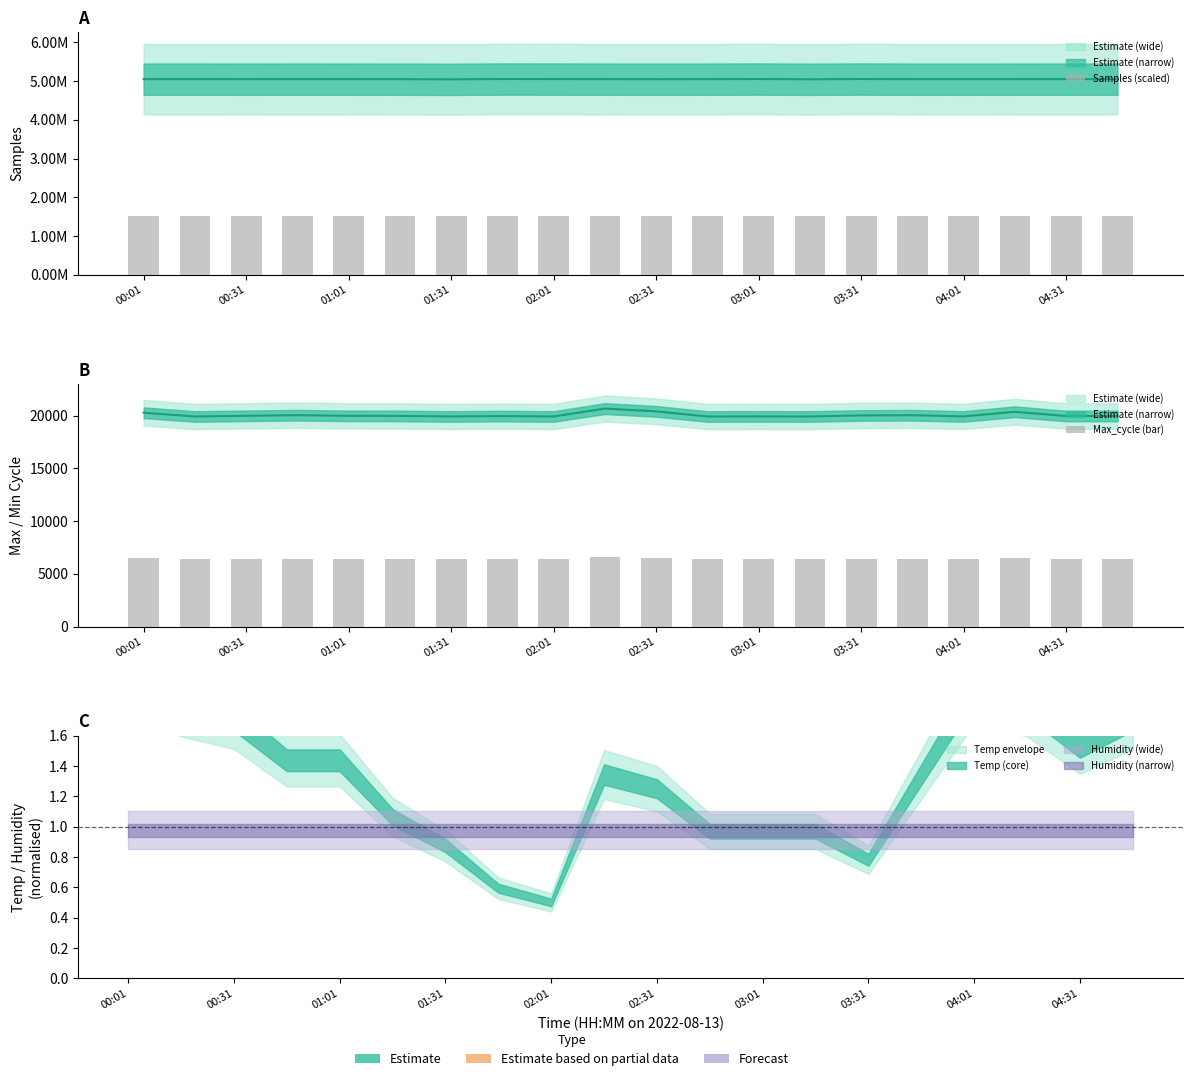

Which series changed the most between 00:31 and 04:01?

Samples (scaled)